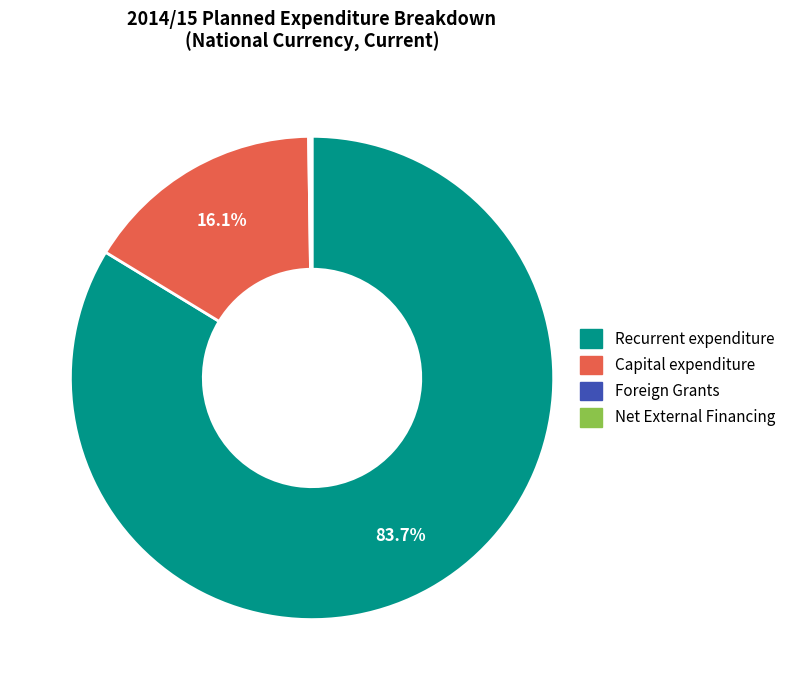

What is the majority slice?

Recurrent expenditure